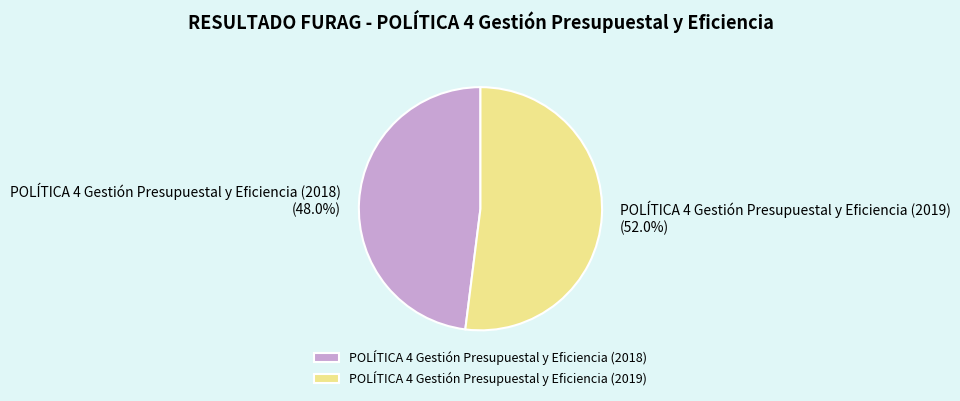

How many slices are in this pie chart?

2